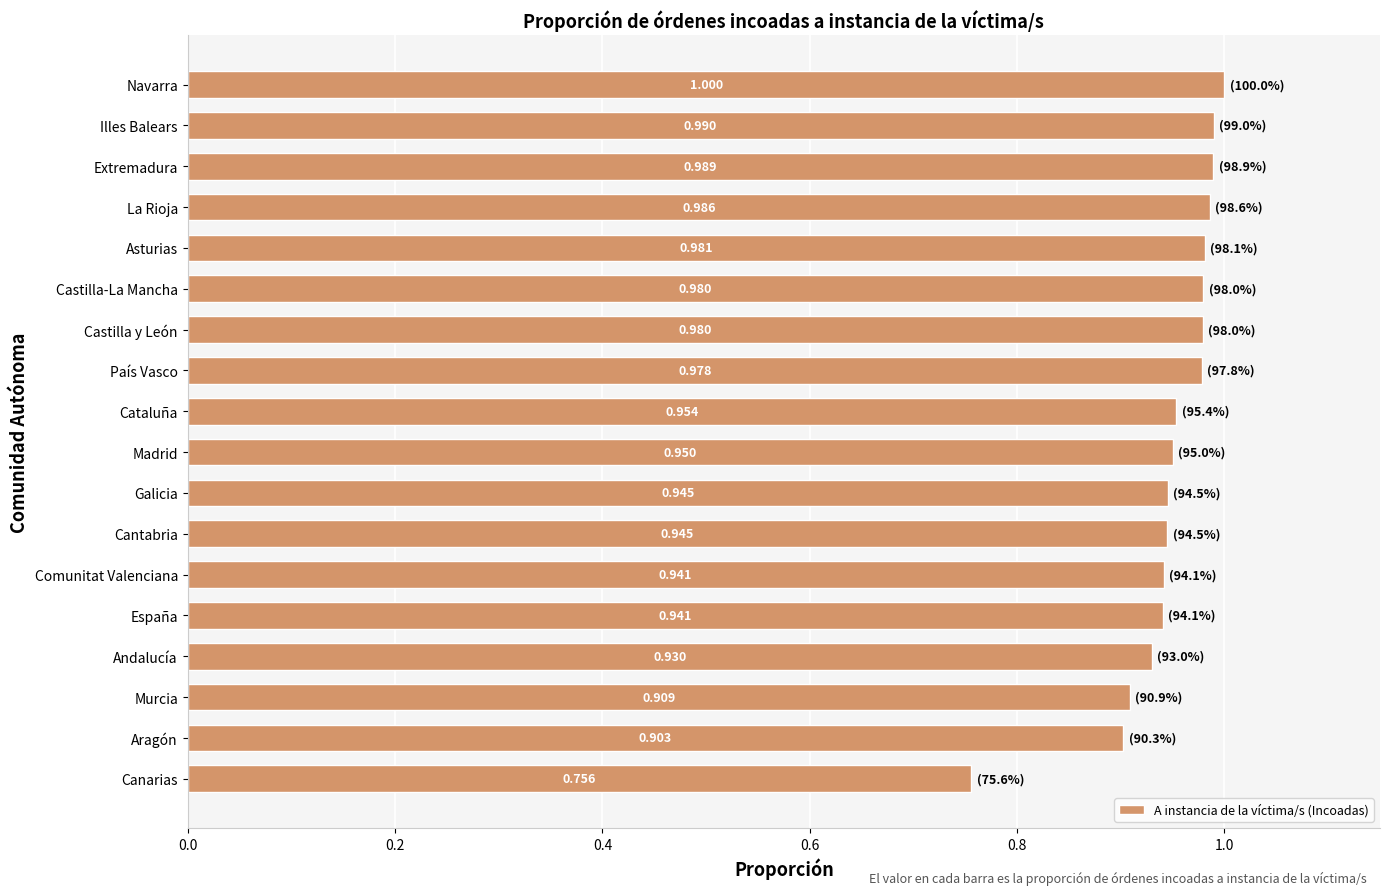

At which category does the chart reach its minimum across all series?

Canarias